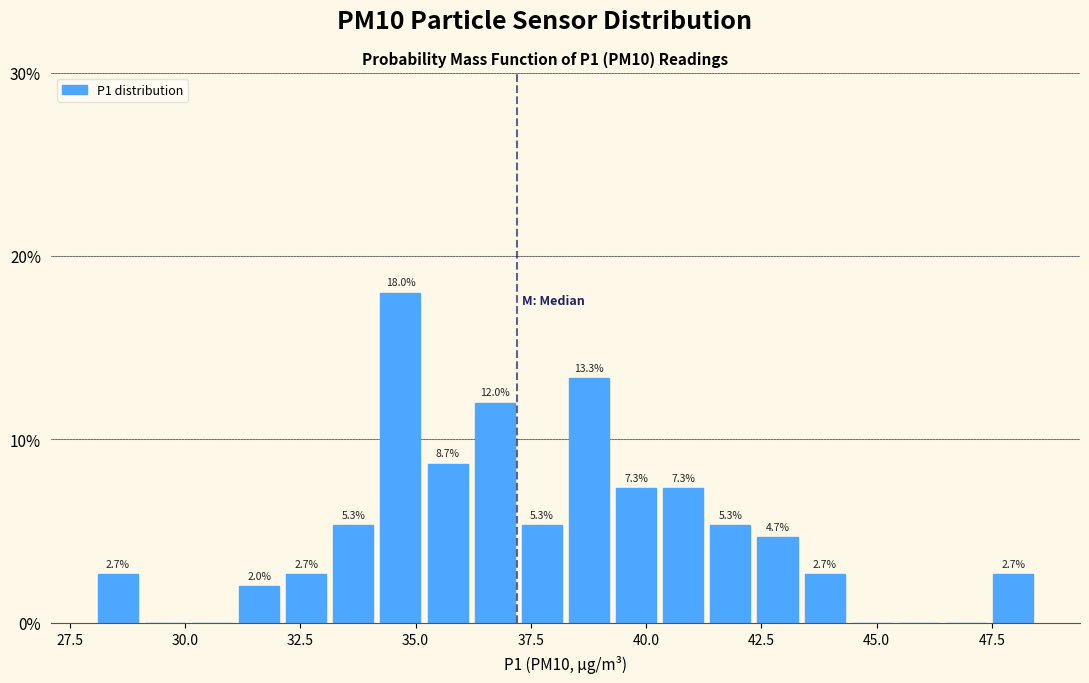

Around what value on the x-axis is the tallest bar? Give the approximate position of its centre, as read against the axis.

34.5